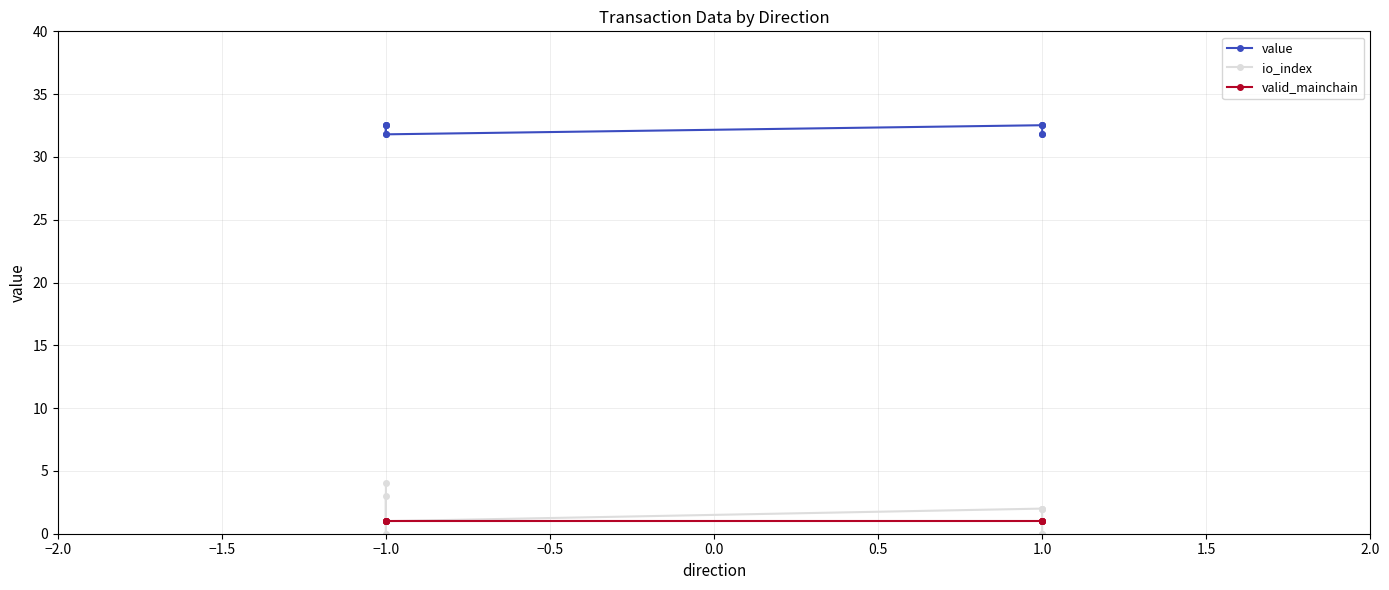

After their last crossing, which series has the higher values: io_index or valid_mainchain?

valid_mainchain